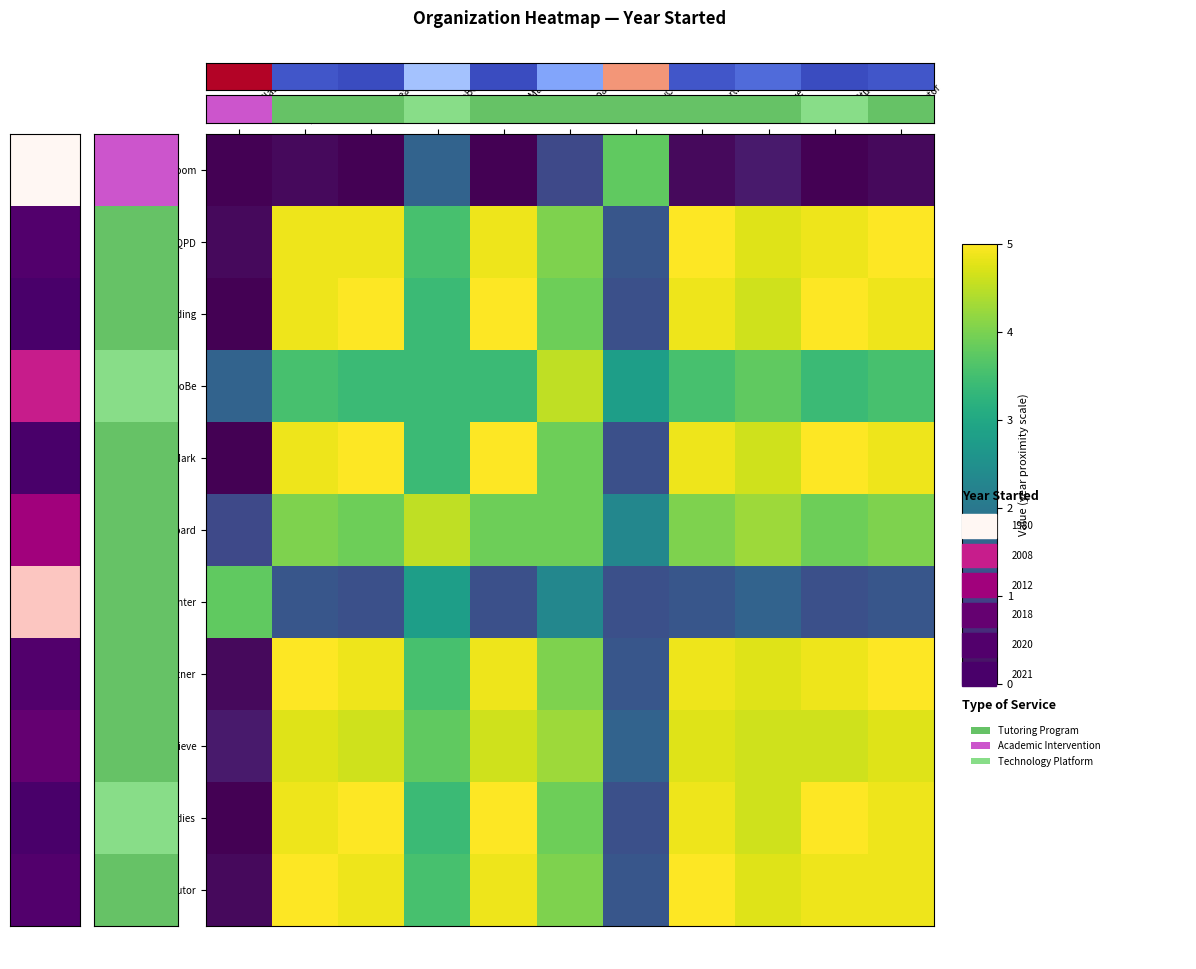

How many categories are shown in the chart?

11